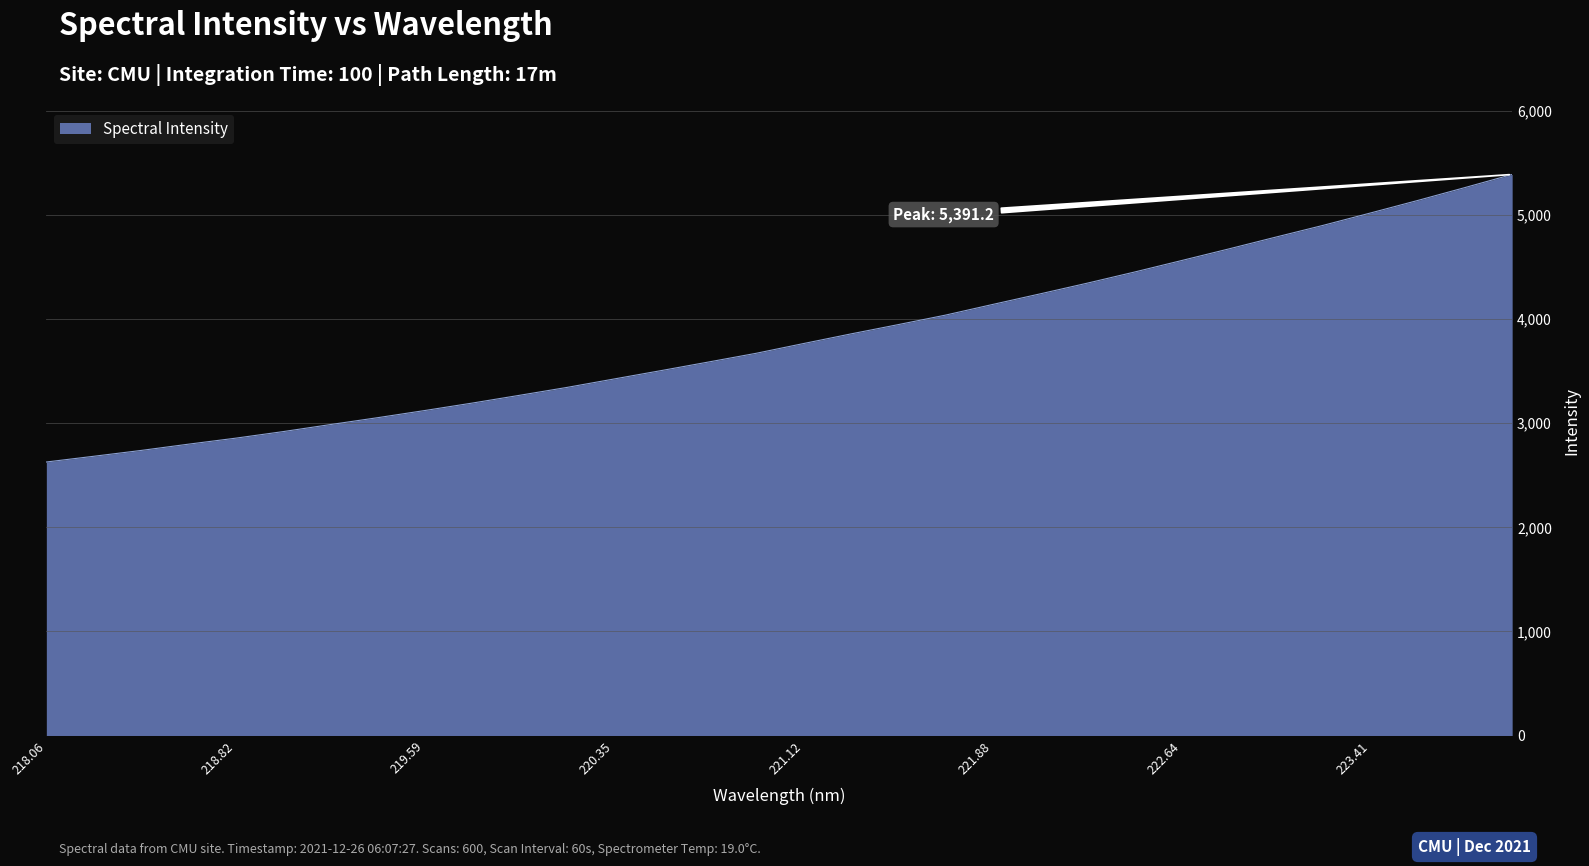

What is the minimum value shown in the chart?

2627.9